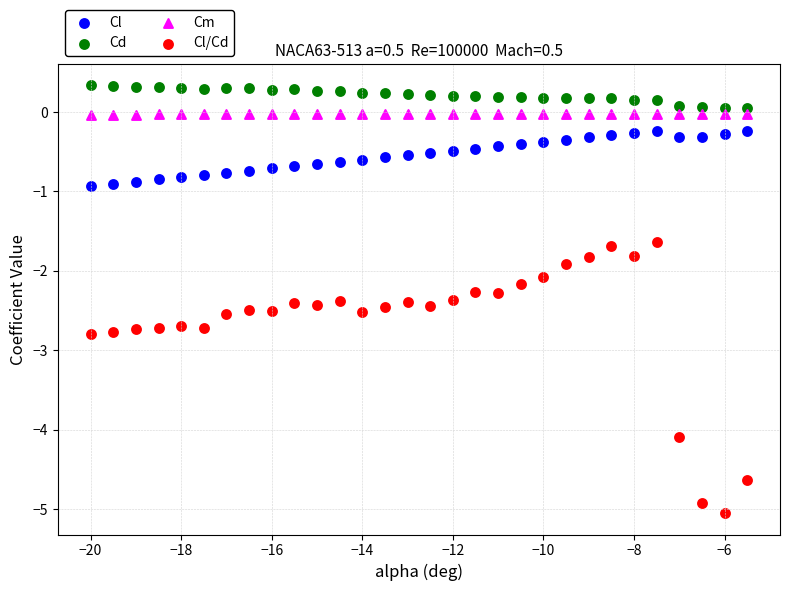

Across all data points, what is the range of X values (max minus min)?

14.5